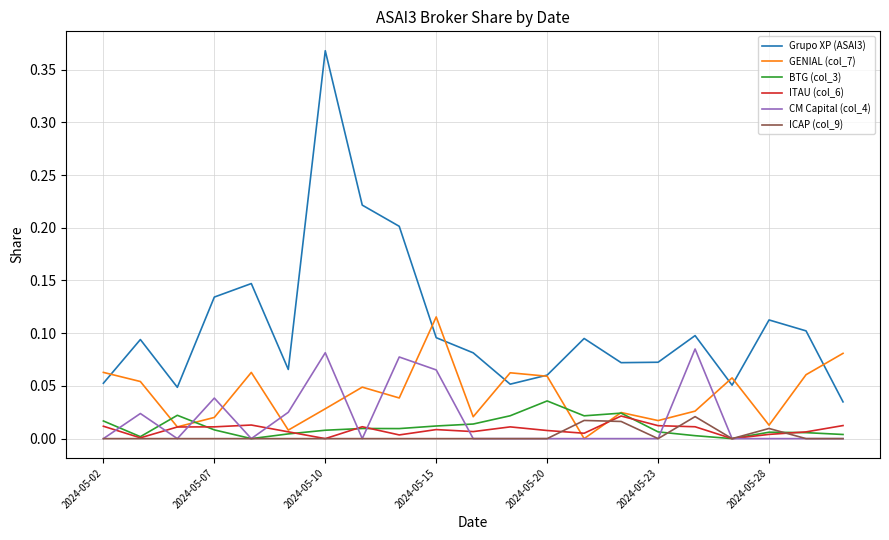

True or false: BTG (col_3) and Grupo XP (ASAI3) cross at least once.

False